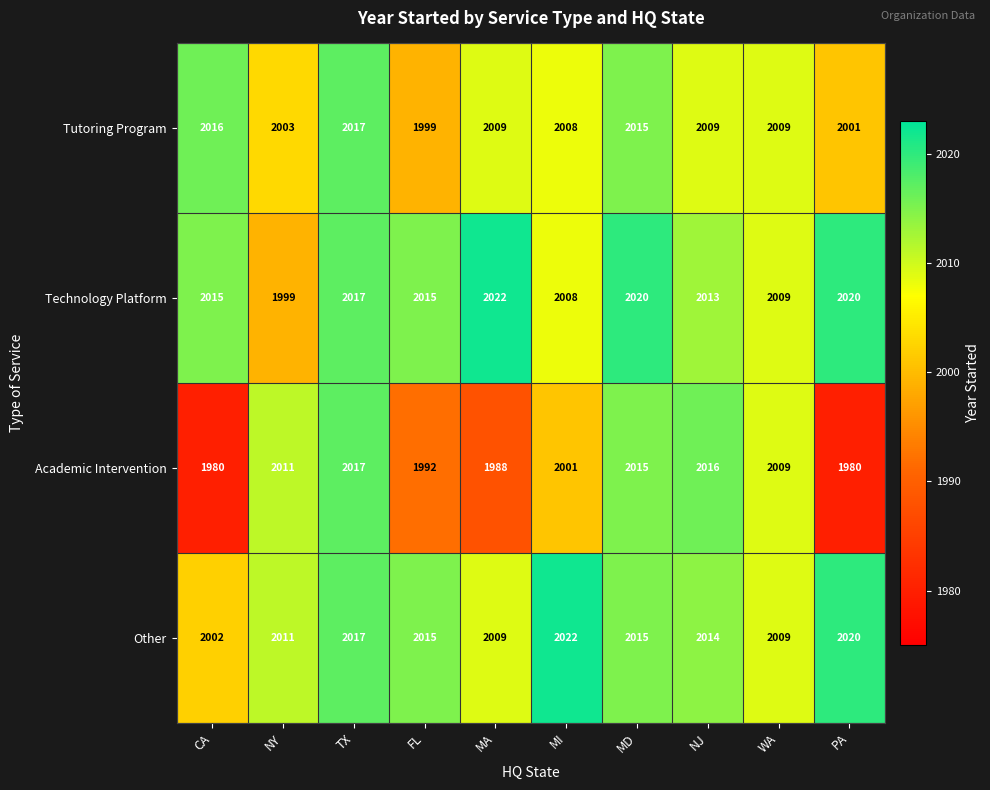

Is it true that Tutoring Program equals 2008 at MI?

True